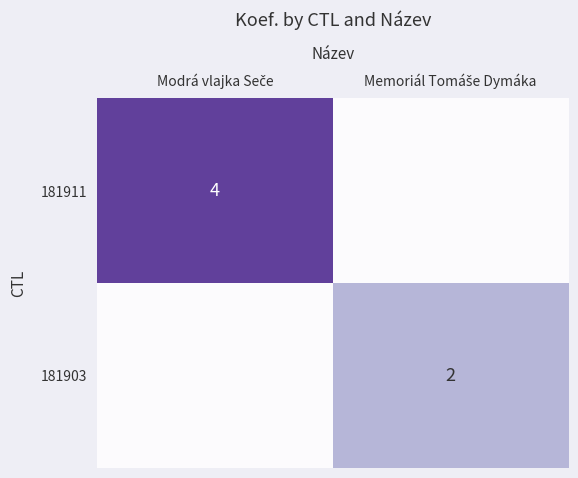

What is the difference between the maximum and minimum values in the 181903 series?

2